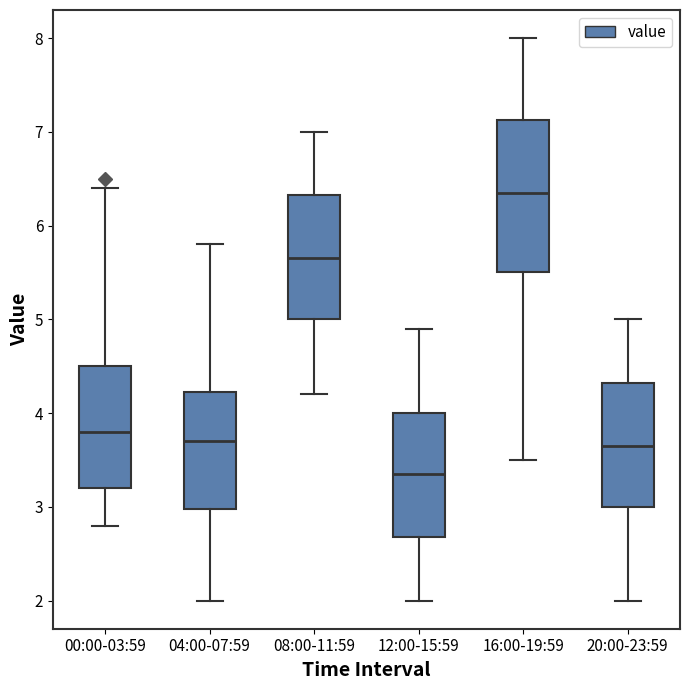

Reading left to right, transcribe this box plot: for each box, give where its median line is, the range the box spans, and where its two whiskers end, as read against the y-axis. The values are not printed on the chart, so give them approximately, as read against the axis.

00:00-03:59: median 3.8, box 3.2 to 4.5, whiskers 2.8 to 6.4
04:00-07:59: median 3.7, box 3.0 to 4.2, whiskers 2.0 to 5.8
08:00-11:59: median 5.7, box 5.0 to 6.3, whiskers 4.2 to 7.0
12:00-15:59: median 3.4, box 2.7 to 4.0, whiskers 2.0 to 4.9
16:00-19:59: median 6.4, box 5.5 to 7.1, whiskers 3.5 to 8.0
20:00-23:59: median 3.7, box 3.0 to 4.3, whiskers 2.0 to 5.0